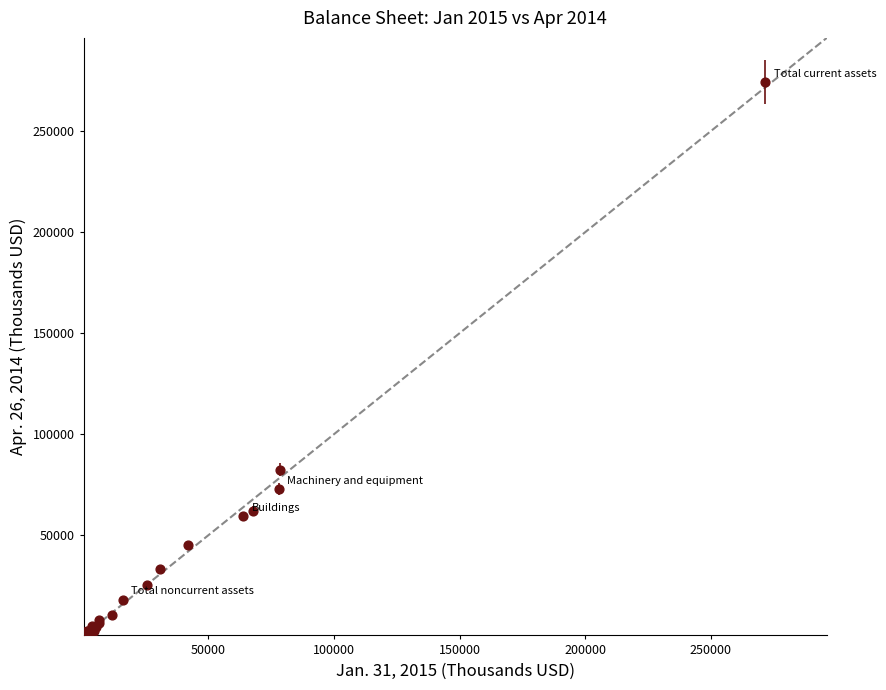

What Y value in the scatter plot is closest to 137377?

82500